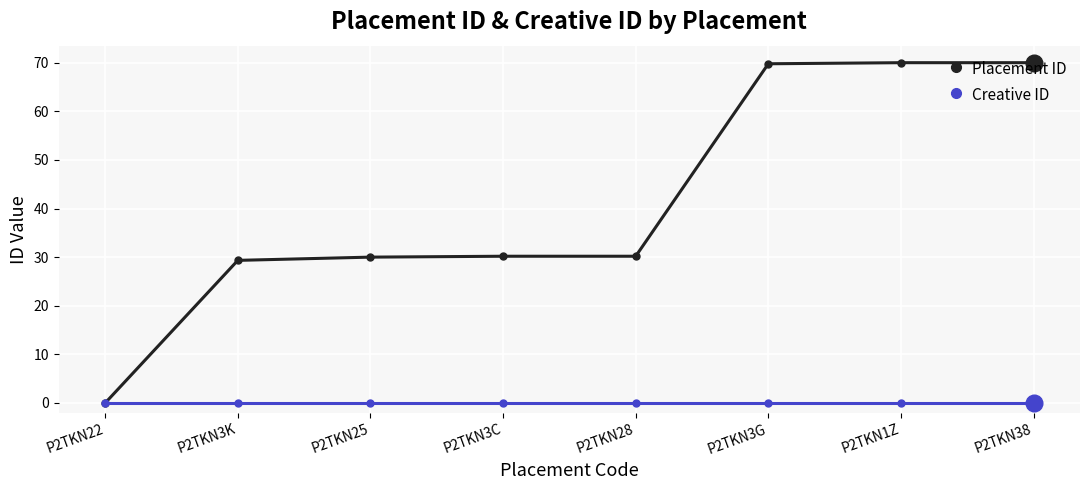

Rank the series at P2TKN25 from highest to lowest value.

Placement ID, Creative ID